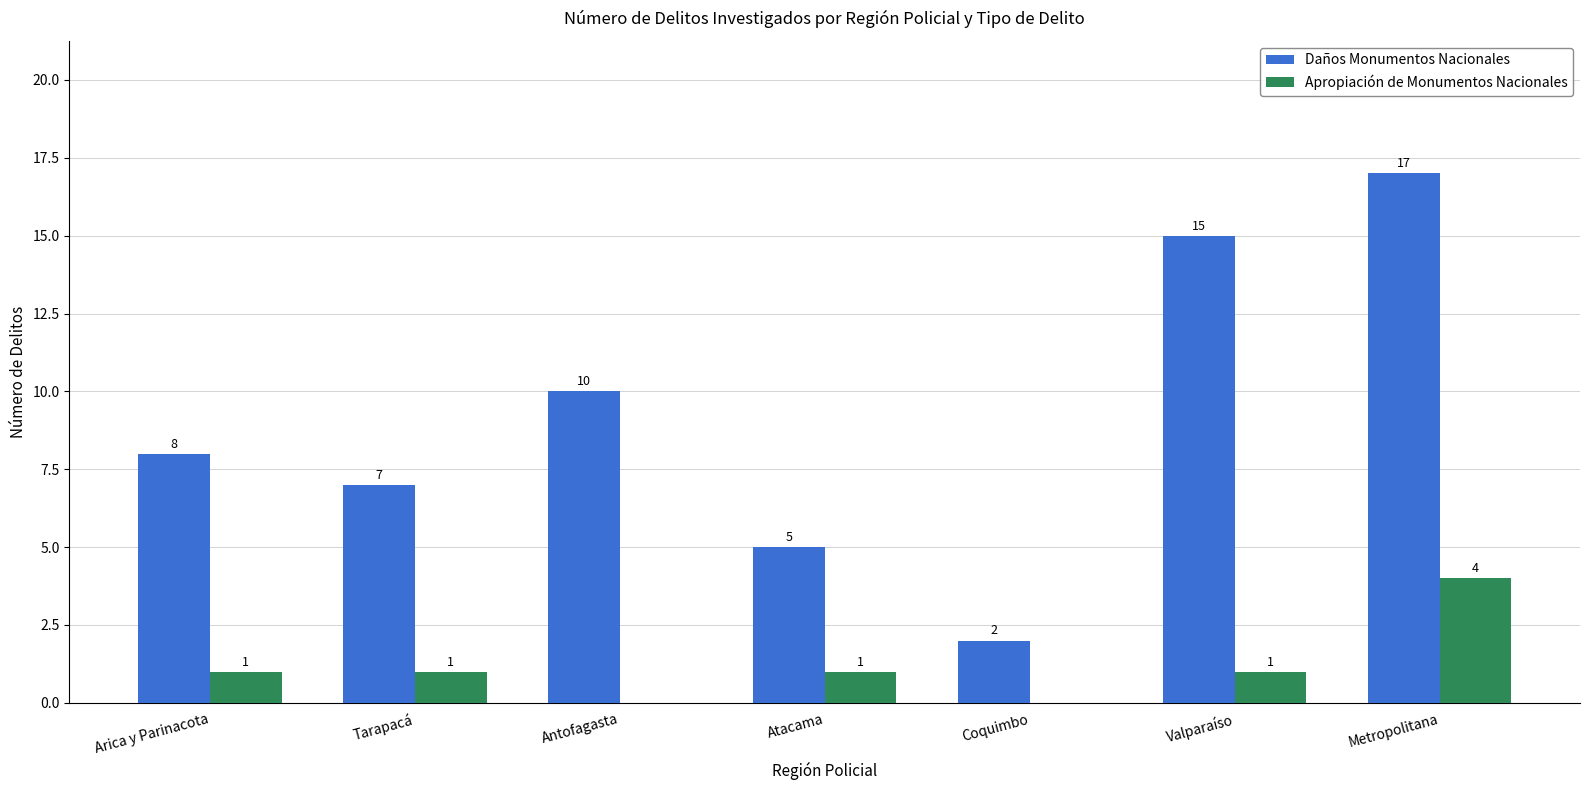

Reading left to right, list all the values displayed in this chart.

Daños Monumentos Nacionales: Arica y Parinacota=8	Tarapacá=7	Antofagasta=10	Atacama=5	Coquimbo=2	Valparaíso=15	Metropolitana=17
Apropiación de Monumentos Nacionales: Arica y Parinacota=1	Tarapacá=1	Antofagasta=0	Atacama=1	Coquimbo=0	Valparaíso=1	Metropolitana=4